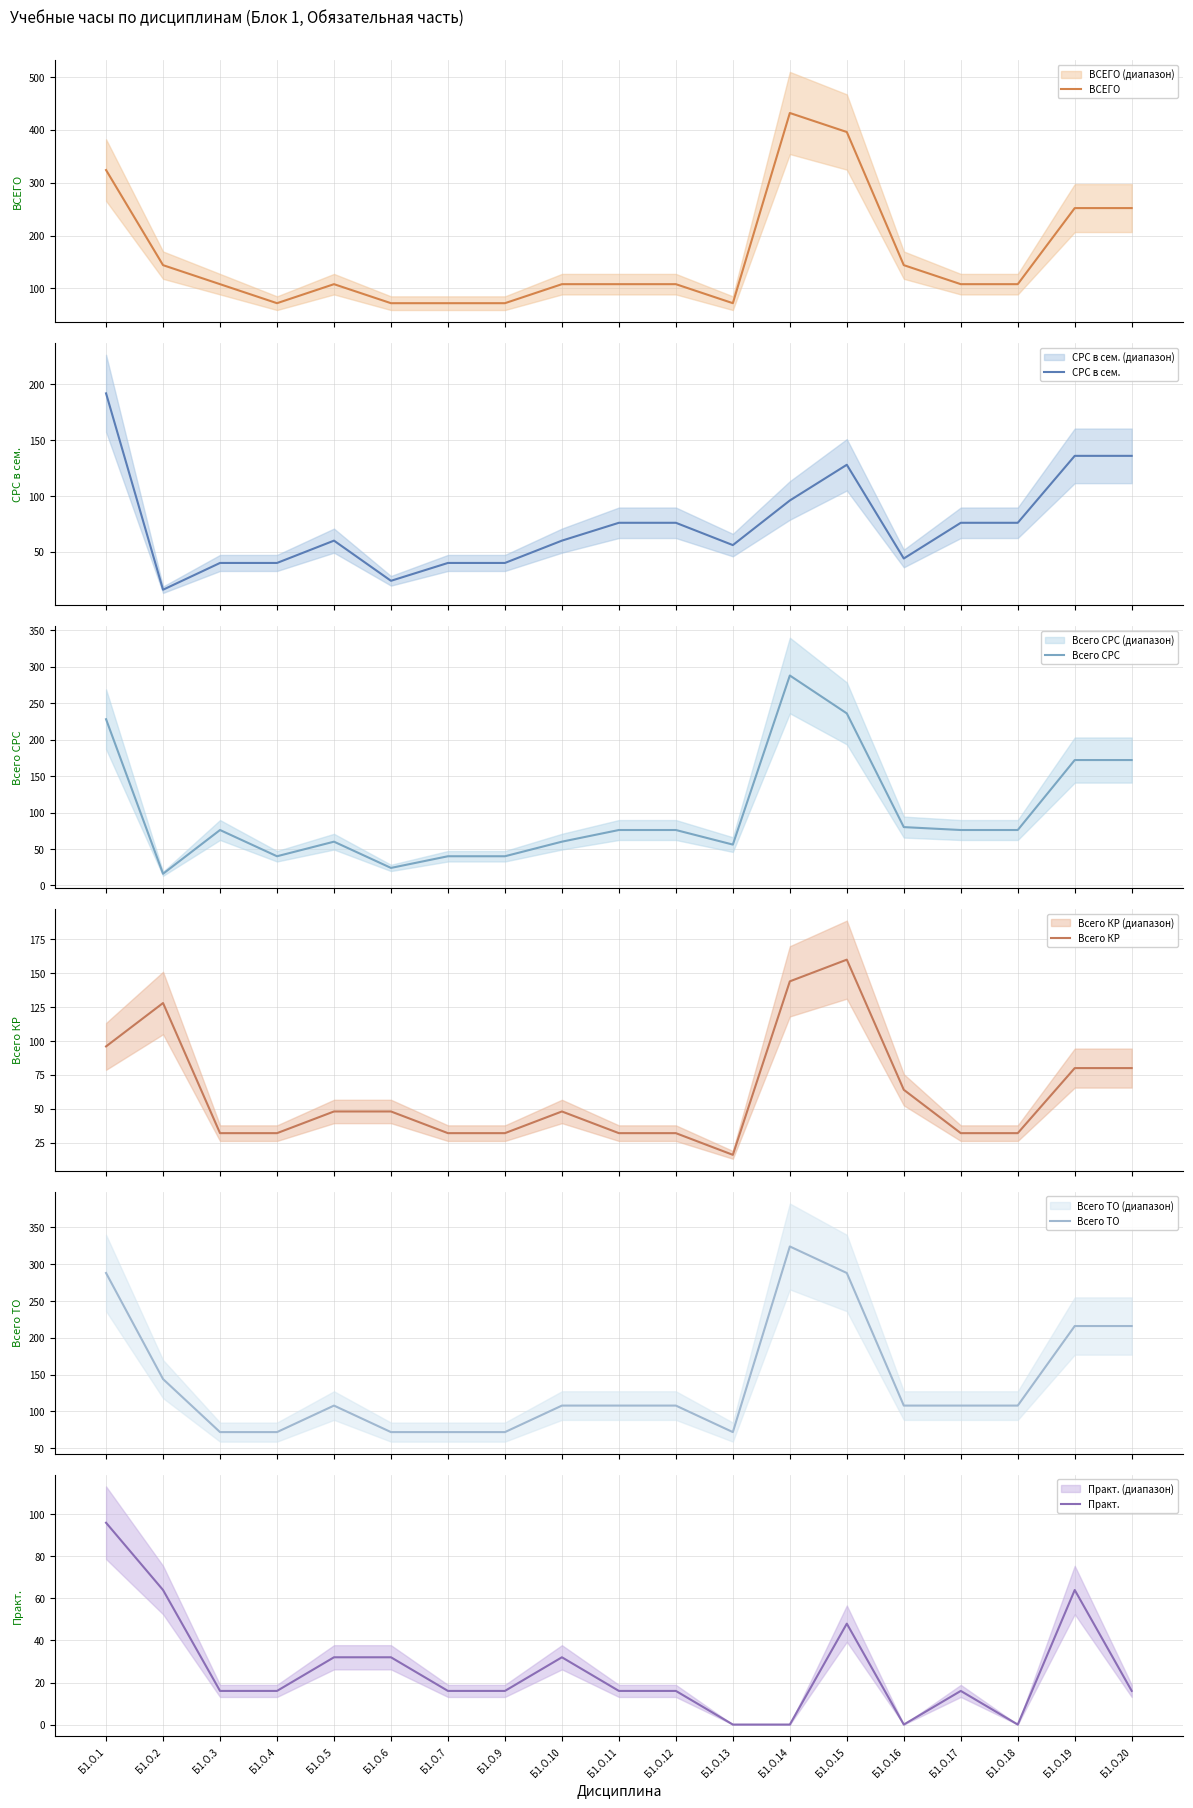

Count the number of categories in the chart.

19